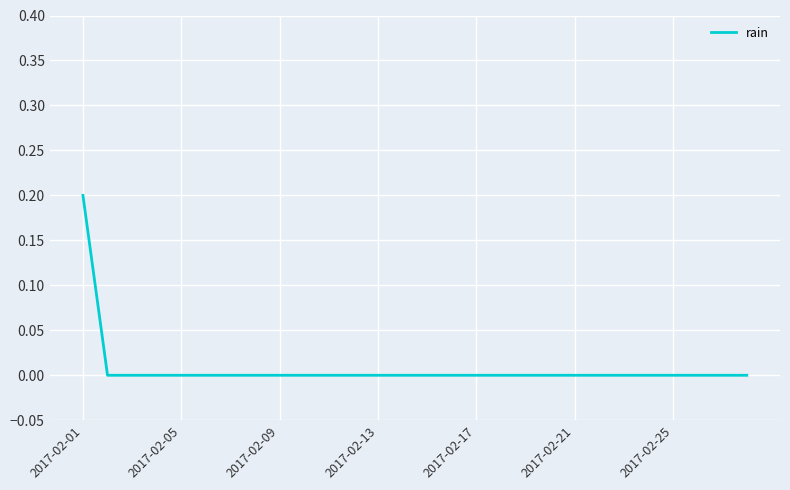

Count the values in the range 0 to 1.

28